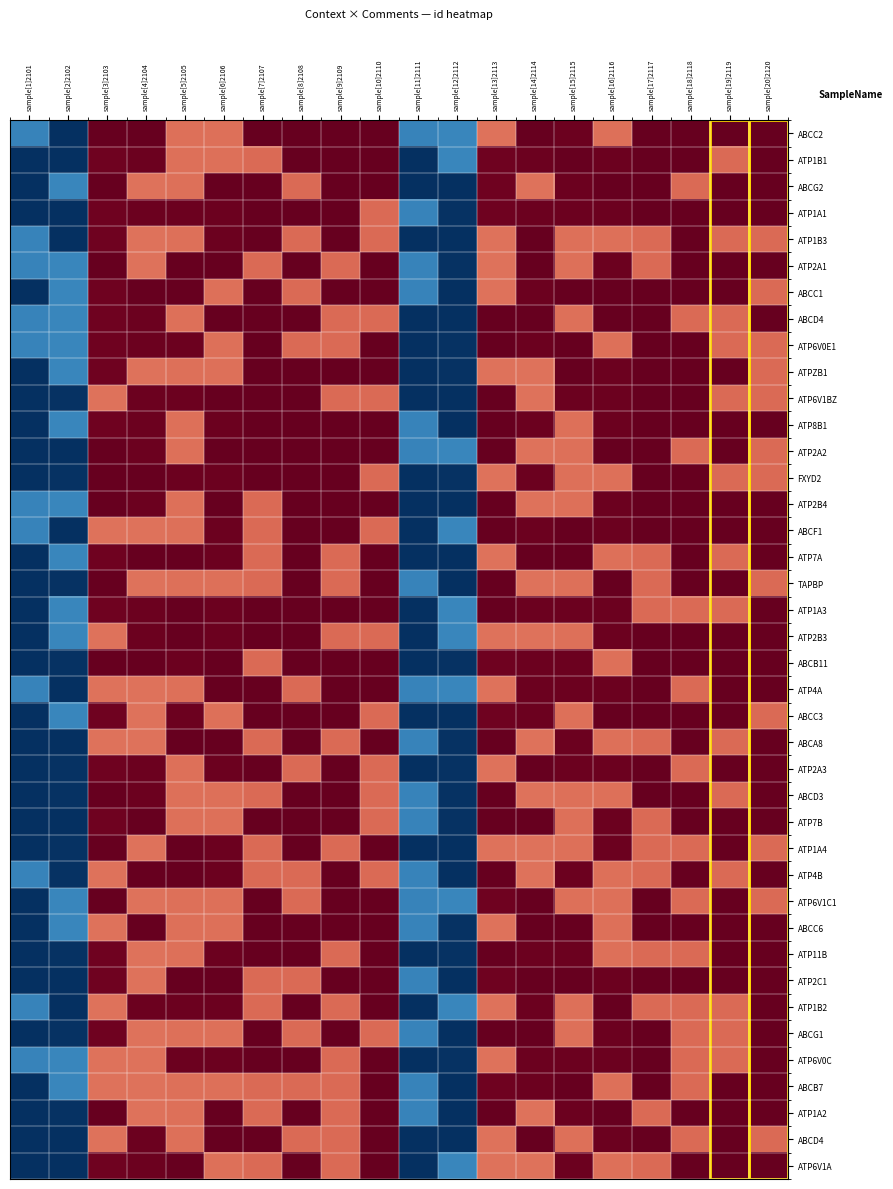

At how many categories does at least one series exceed 1?

16